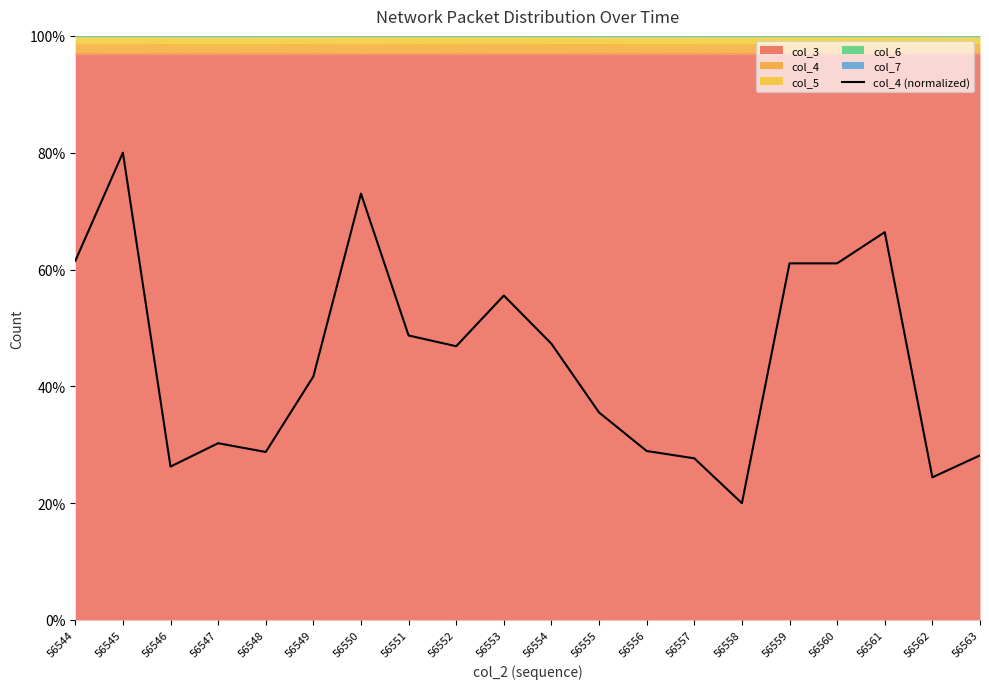

True or false: the data has more than 2 interior local peaks.

True